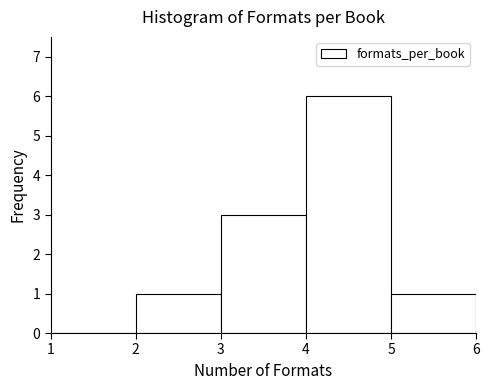

What is the height of the bar covering 2 to 3 on the x-axis? The values are not printed on the chart, so give them approximately, as read against the axis.

1